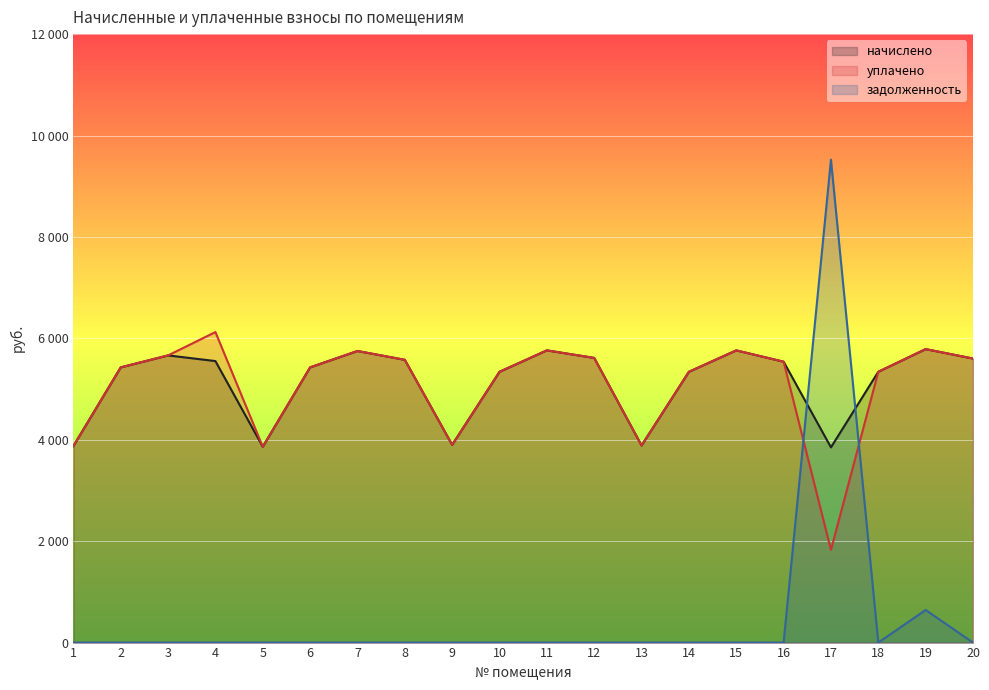

What is the highest value of the задолженность series?

9523.2